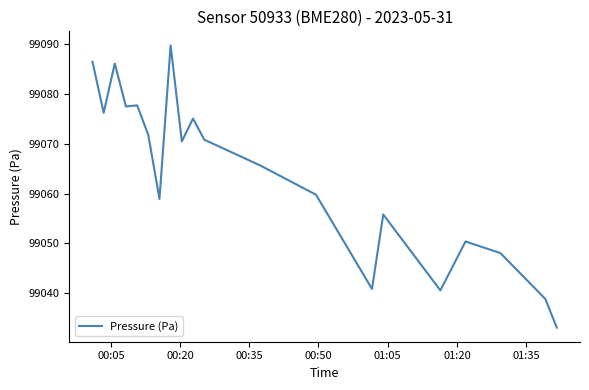

What is the minimum value shown in the chart?

99033.0